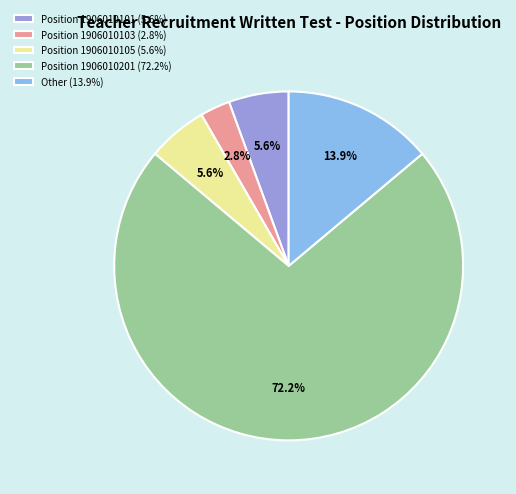

Is the sum of Position 1906010105 (5.6%) and Position 1906010101 (5.6%) greater than half?

No